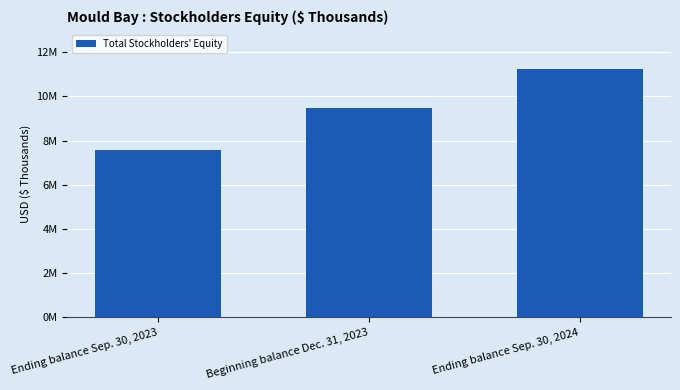

At which label is the value closest to 9415600?

Beginning balance Dec. 31, 2023